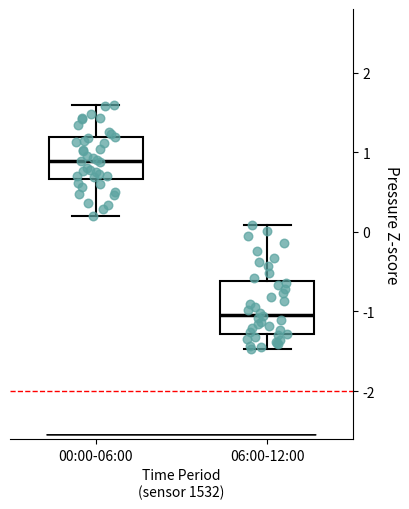

Reading left to right, transcribe this box plot: for each box, give where its median line is, the range the box spans, and where its two whiskers end, as read against the y-axis. The values are not printed on the chart, so give them approximately, as read against the axis.

00:00-06:00: median 0.9, box 0.7 to 1.2, whiskers 0.2 to 1.6
06:00-12:00: median -1.0, box -1.3 to -0.6, whiskers -1.5 to 0.1